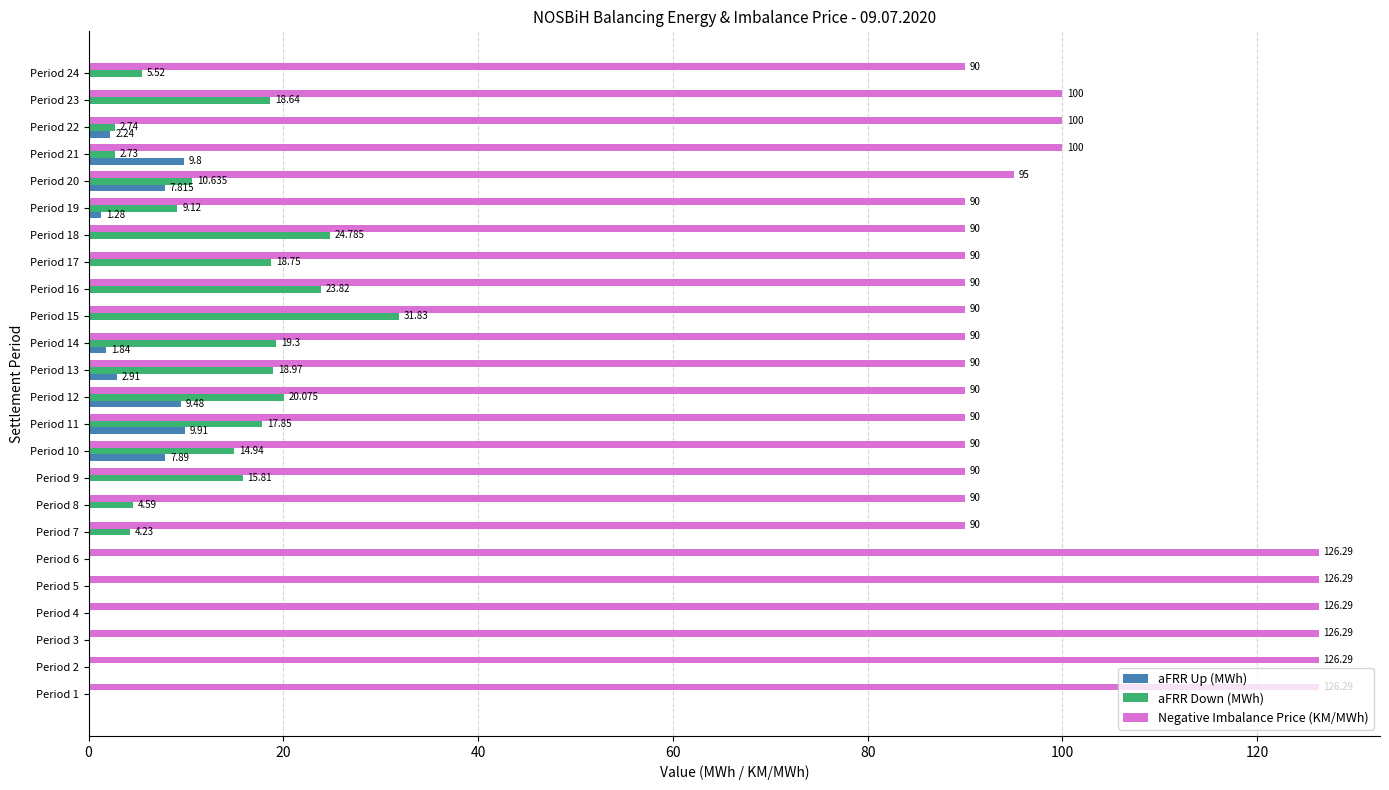

Which series has the largest total across all categories?

Negative Imbalance Price (KM/MWh)